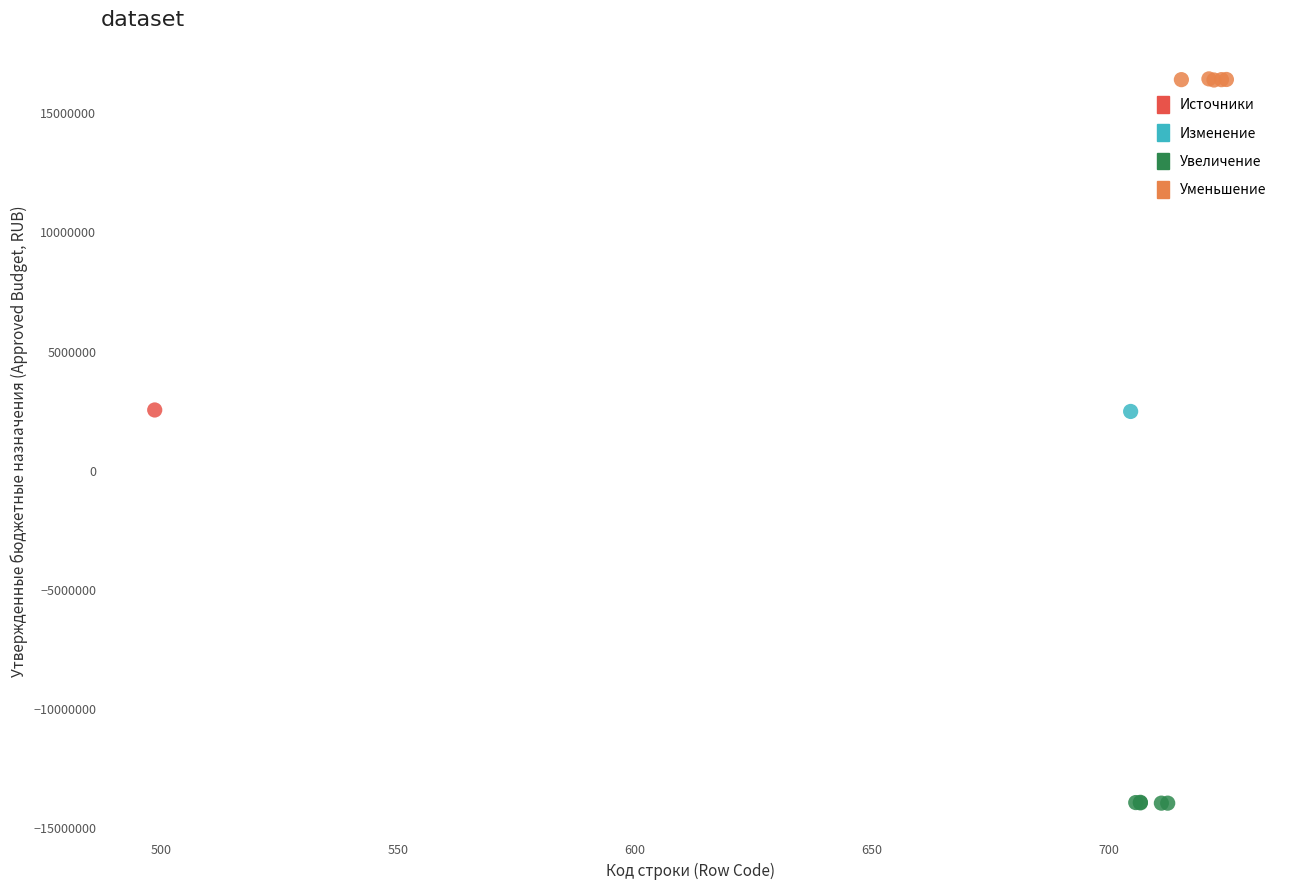

What are all the series names shown in the legend?

Источники, Изменение, Увеличение, Уменьшение